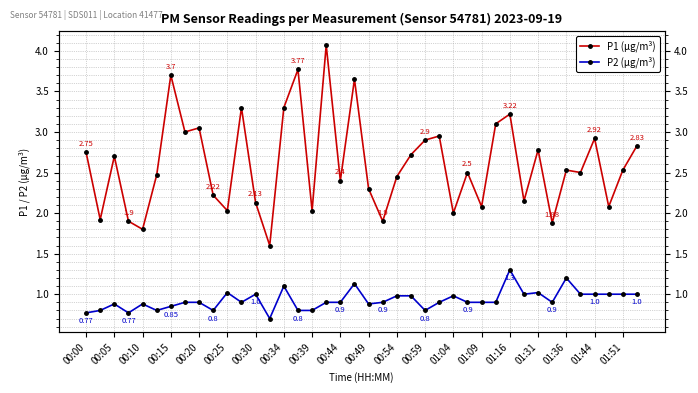

True or false: P1 (µg/m³) and P2 (µg/m³) cross at least once.

False